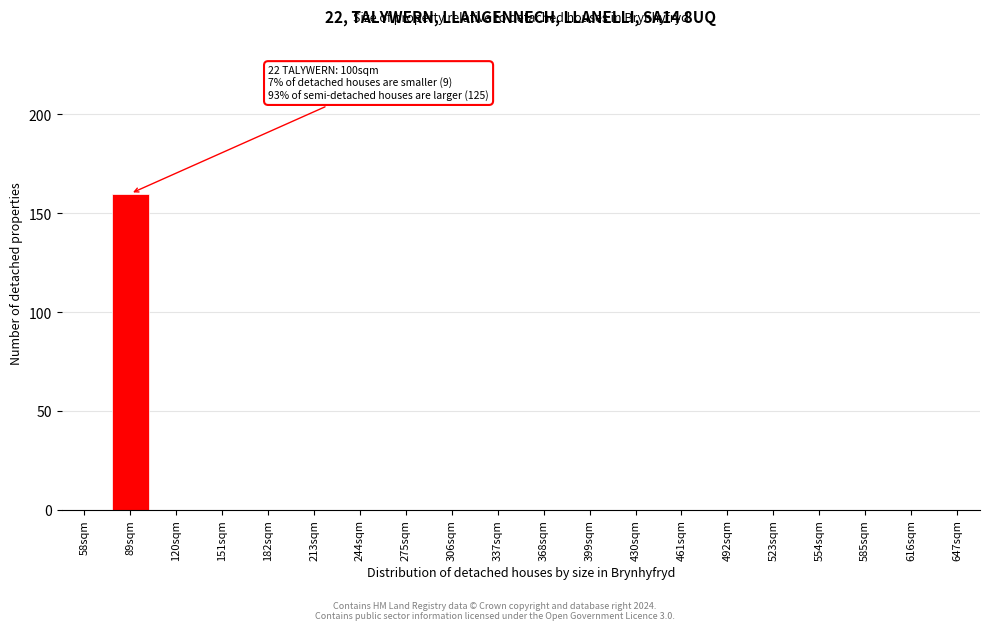

Reading right to left, extract all data points from this chart.

647sqm=0	616sqm=0	585sqm=0	554sqm=0	523sqm=0	492sqm=0	461sqm=0	430sqm=0	399sqm=0	368sqm=0	337sqm=0	306sqm=0	275sqm=0	244sqm=0	213sqm=0	182sqm=0	151sqm=0	120sqm=0	89sqm=160	58sqm=0